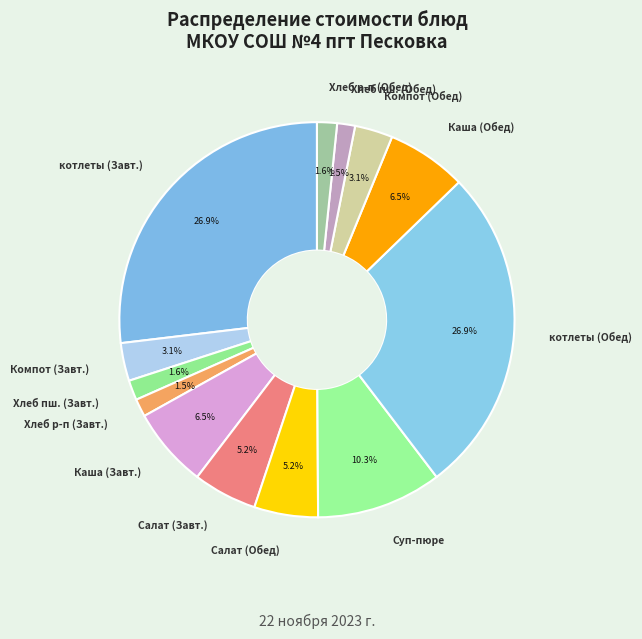

What is the ratio of the value at Хлеб пш. (Завт.) to the value at Компот (Обед)?

0.5